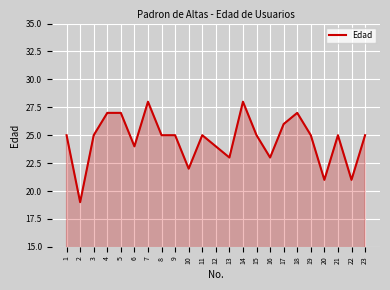

What is the sum of the values at 18 and 21?

52